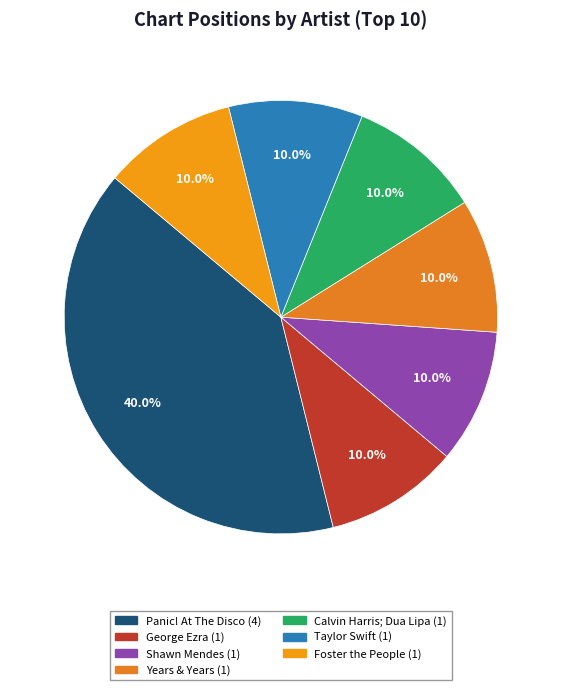

Does Taylor Swift represent more than half of the total?

No